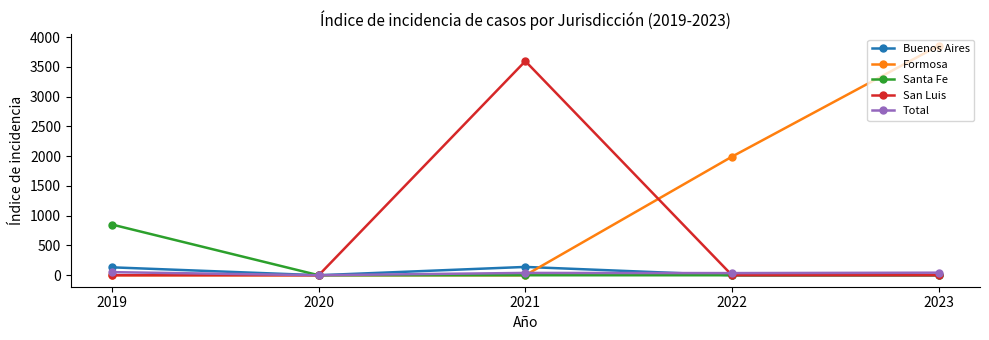

What is the highest value of the Formosa series?

3856.0